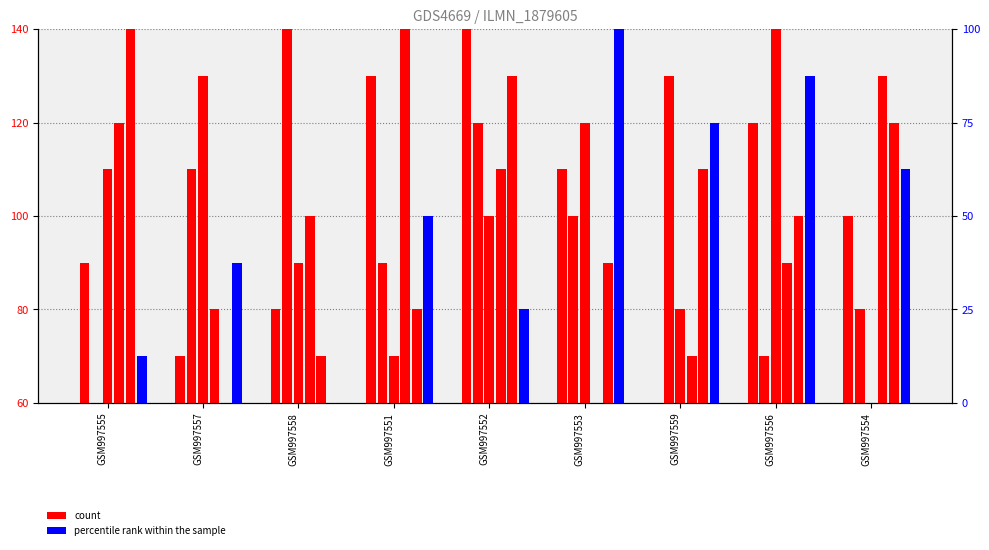

Which series has the largest total across all categories?

count